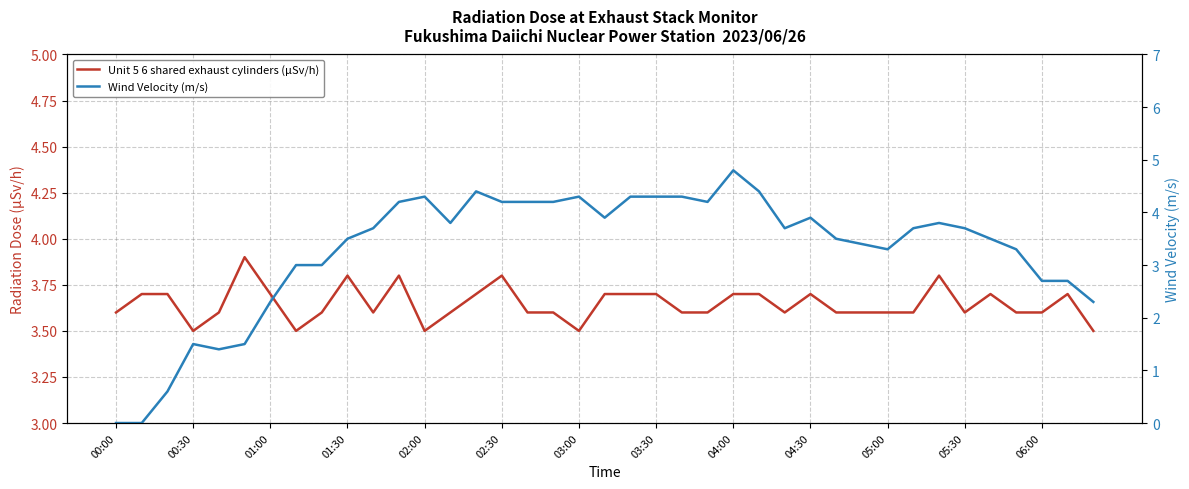

True or false: Unit 5 6 shared exhaust cylinders (μSv/h) has more than 0 points higher than both neighbors.

True